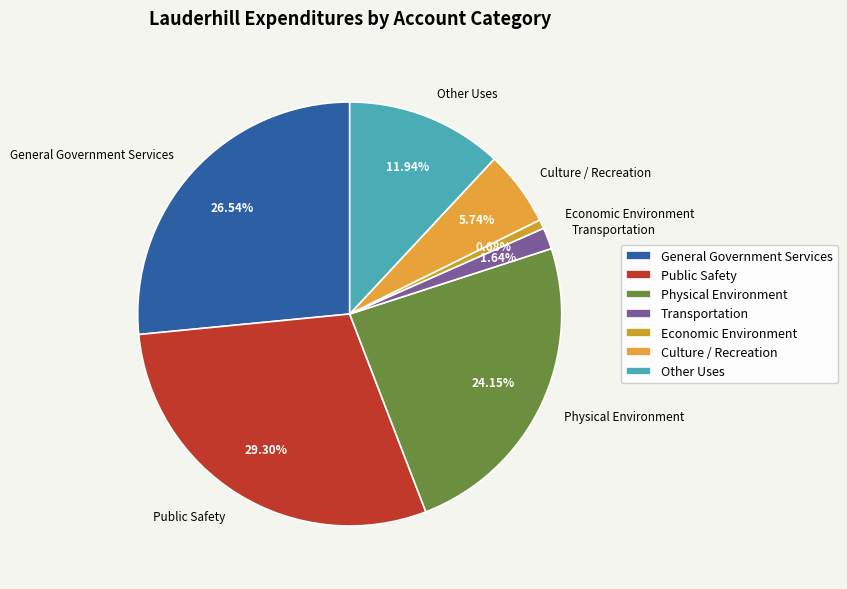

What is the total percentage of Transportation and Physical Environment?

25.8%